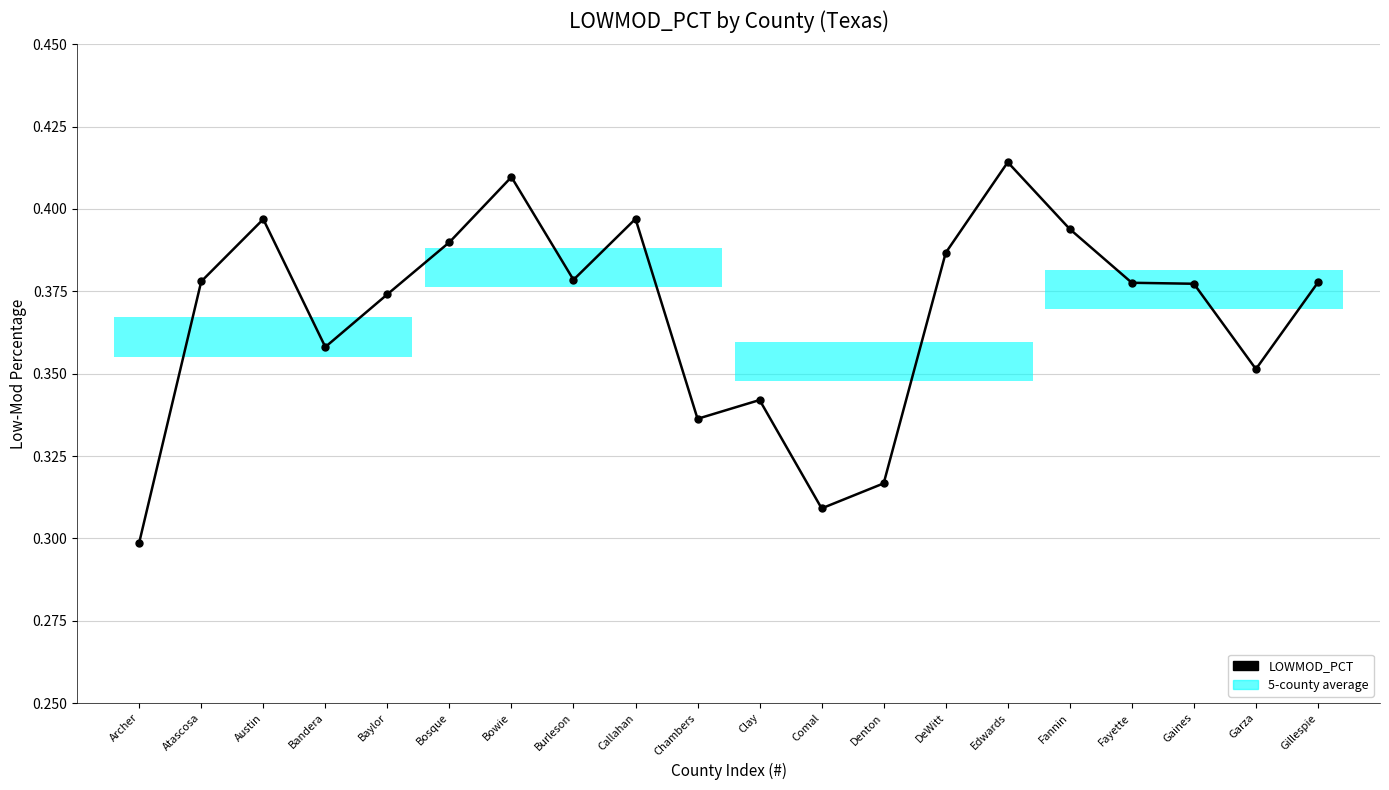

What is the sum of all values?

7.4